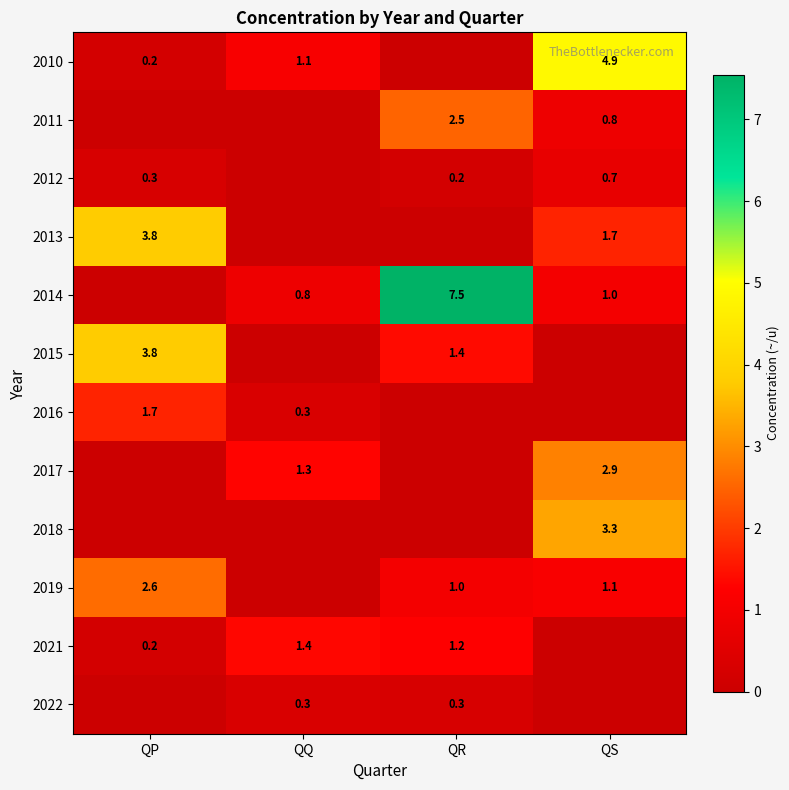

What is the sum of the 2011 values at QS and QR?

3.3